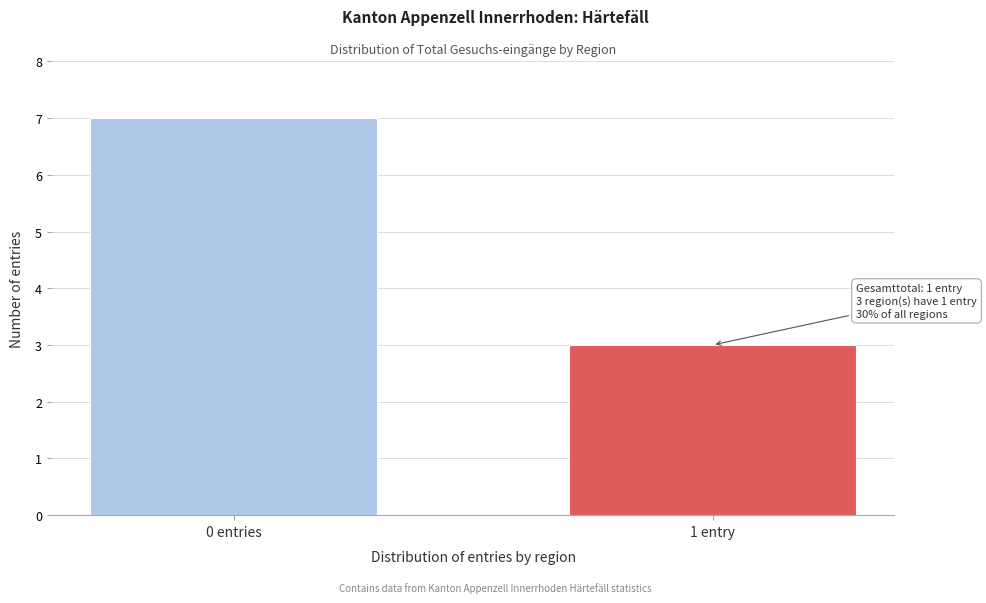

Reading right to left, transcribe all the data shown in this chart.

1 entry=3	0 entries=7